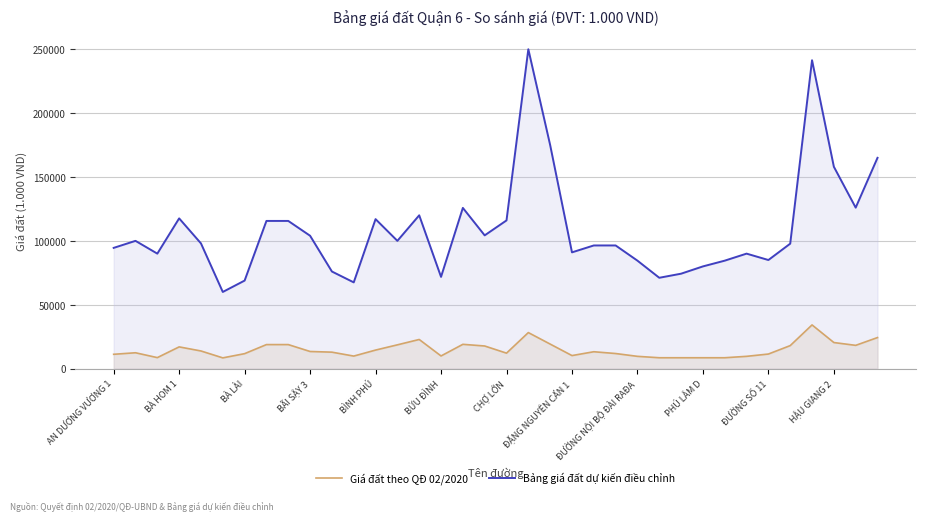

Where is Bảng giá đất dự kiến điều chỉnh nearest to the value 155000?

HẬU GIANG 2